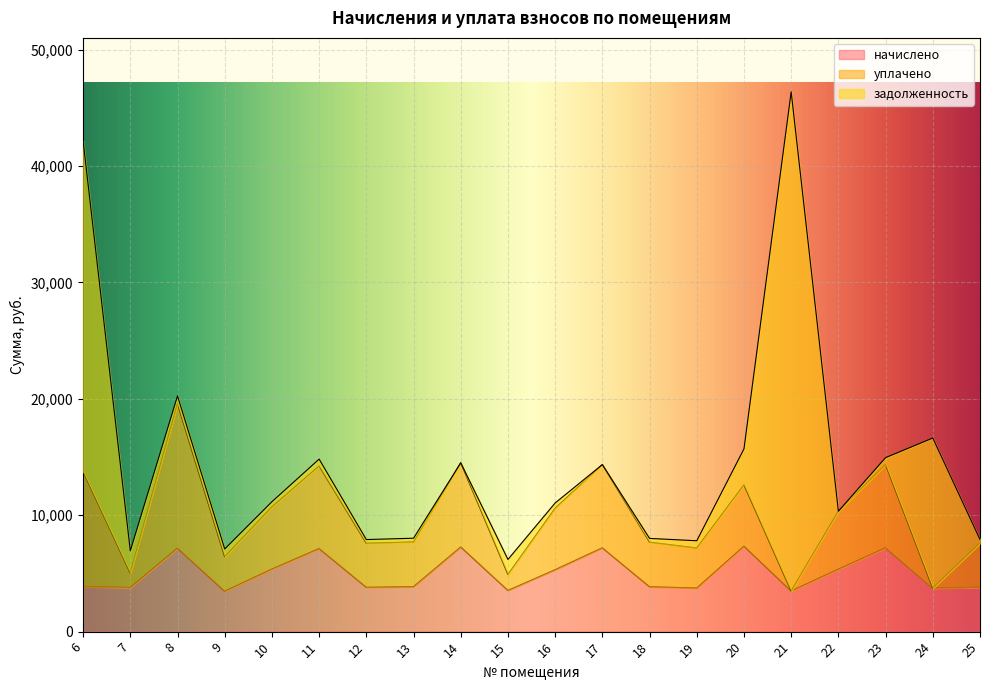

Between which two adjacent categories do задолженность and уплачено first intersect?

7 and 8